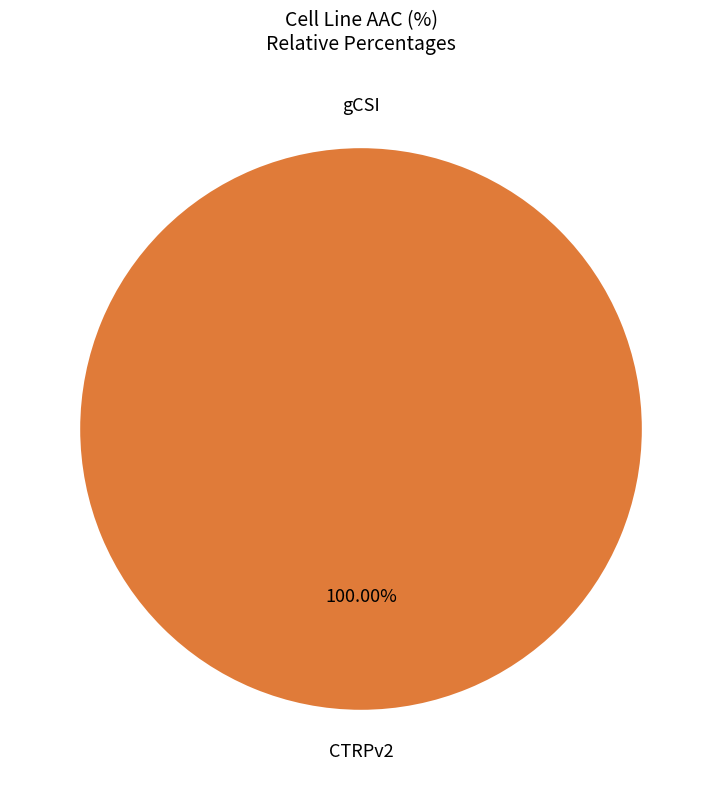

Rank the categories by value from highest to lowest.

CTRPv2, gCSI